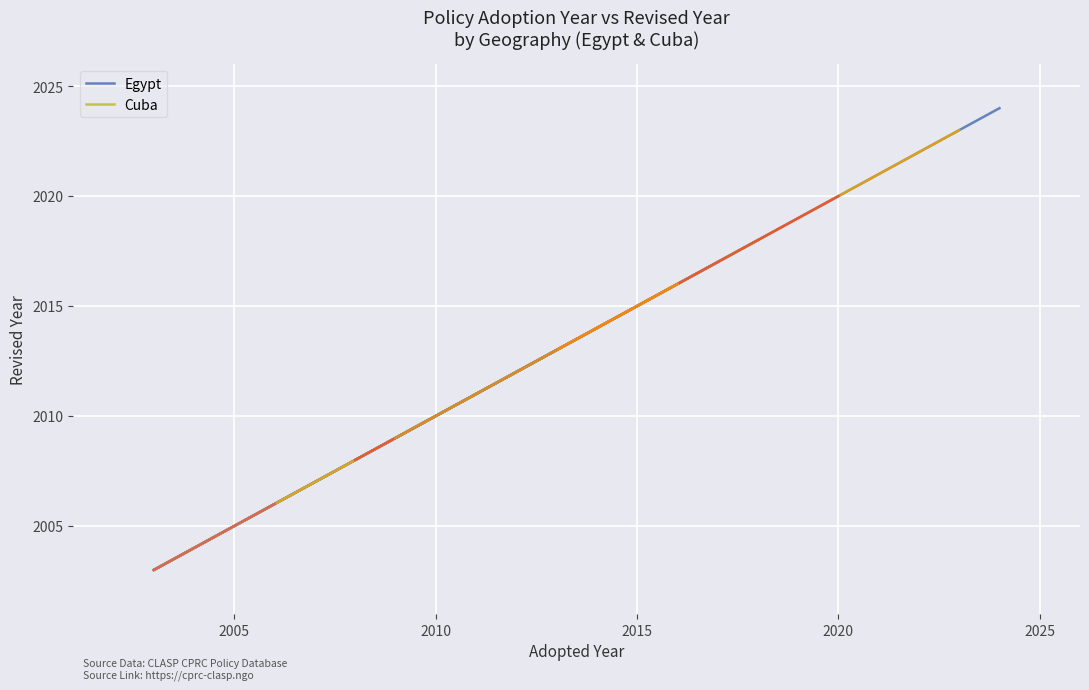

How many lines are shown in the chart?

2